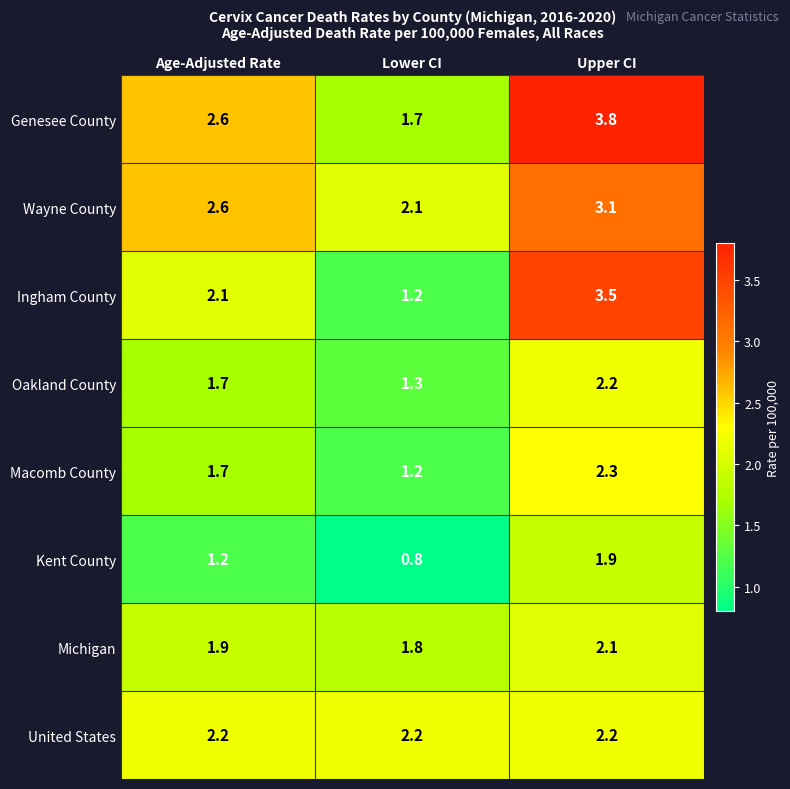

Reading left to right, what are all the values shown in this chart?

Genesee County: 2.6	1.7	3.8
Wayne County: 2.6	2.1	3.1
Ingham County: 2.1	1.2	3.5
Oakland County: 1.7	1.3	2.2
Macomb County: 1.7	1.2	2.3
Kent County: 1.2	0.8	1.9
Michigan: 1.9	1.8	2.1
United States: 2.2	2.2	2.2